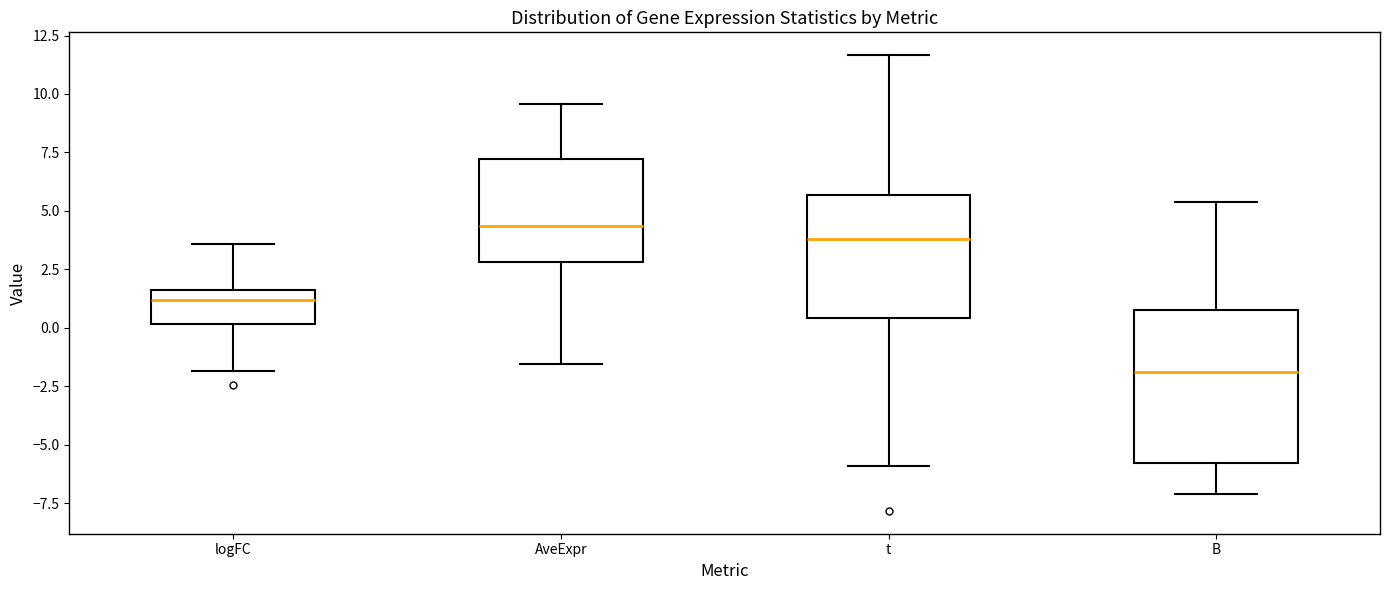

Where is the upper edge of the box for t on the y-axis? The values are not printed on the chart, so give them approximately, as read against the axis.

5.5